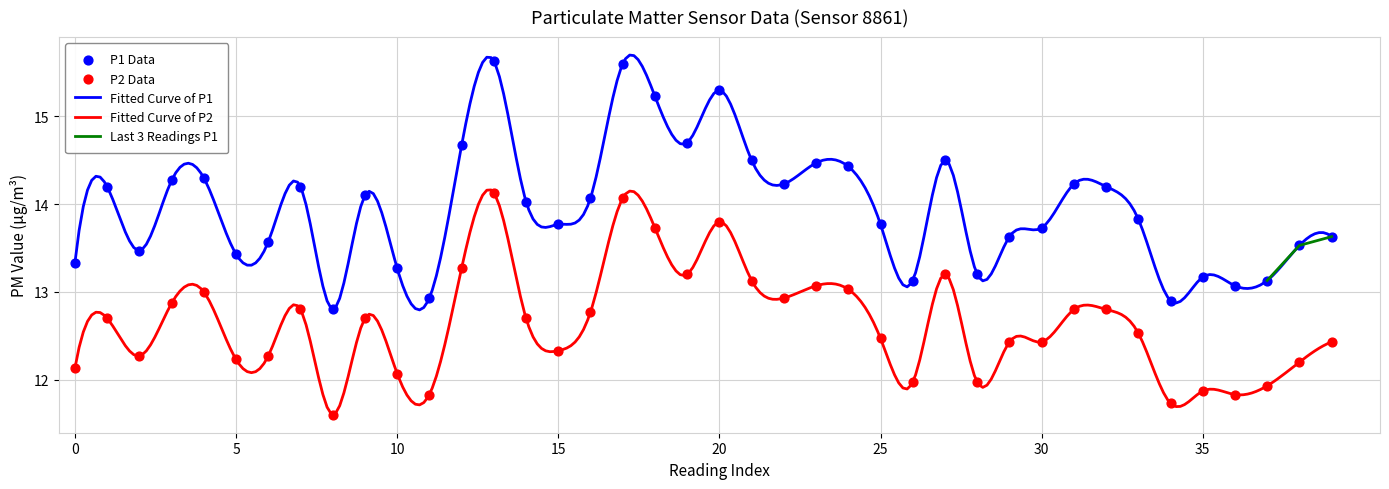

Which series contains the lowest Y value?

P2